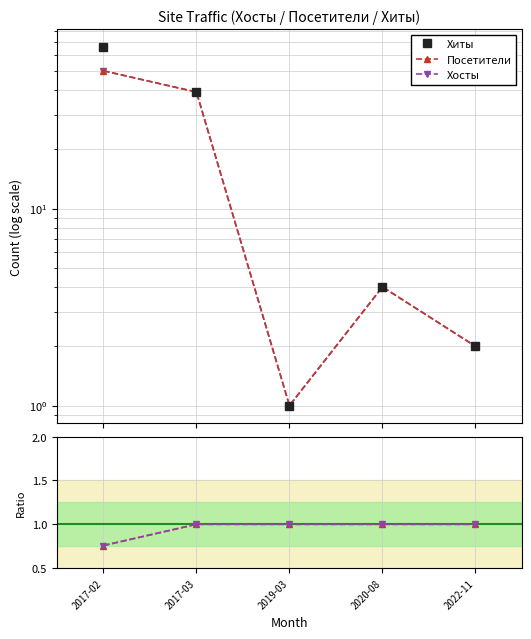

At how many categories does at least one series exceed 54?

1